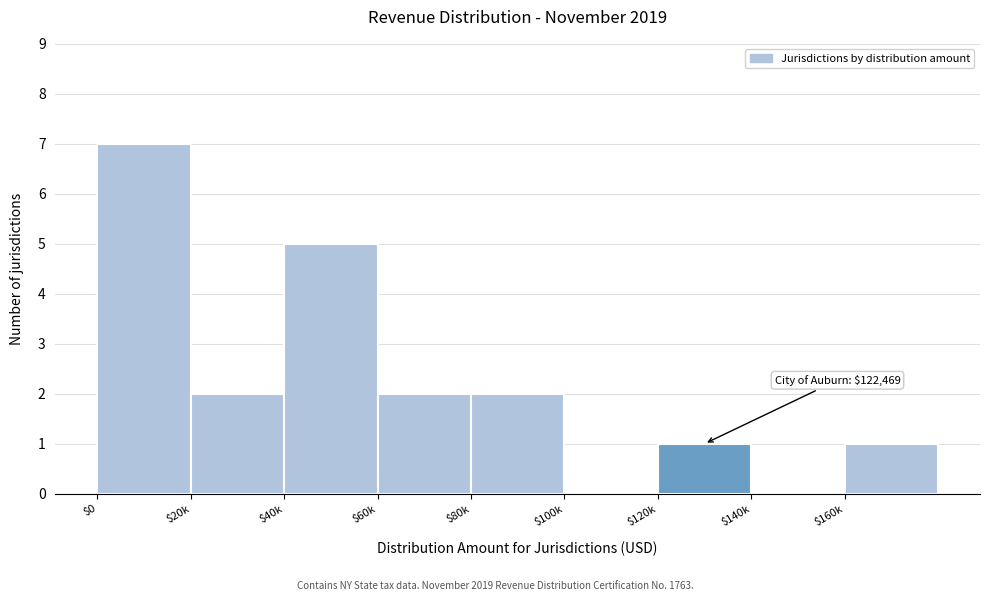

At which category does the chart reach its peak across all series?

$0